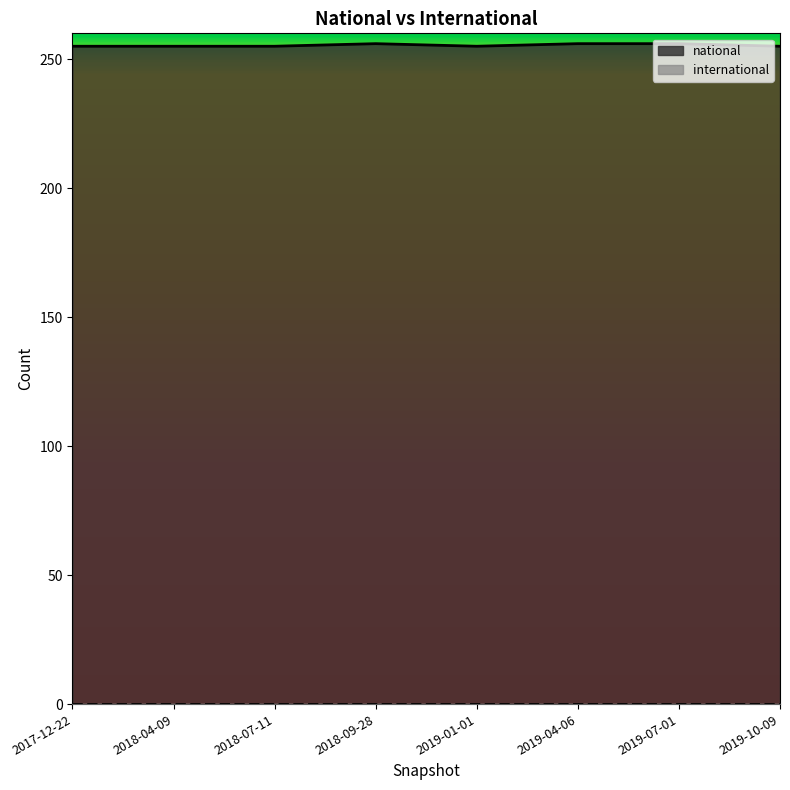

What is the change in value from 2017-12-22 to 2019-04-06?

+1